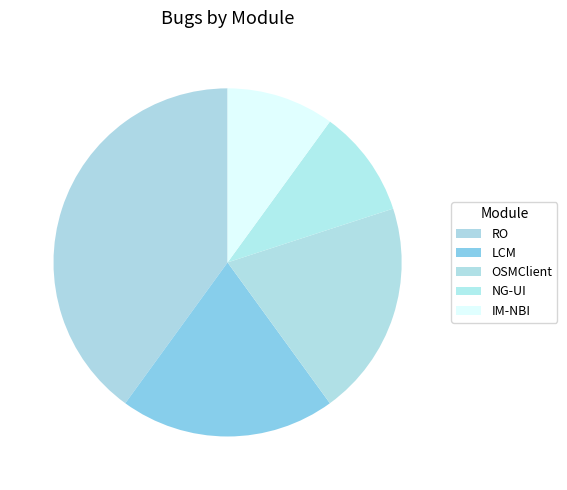

How many slices are in this pie chart?

5